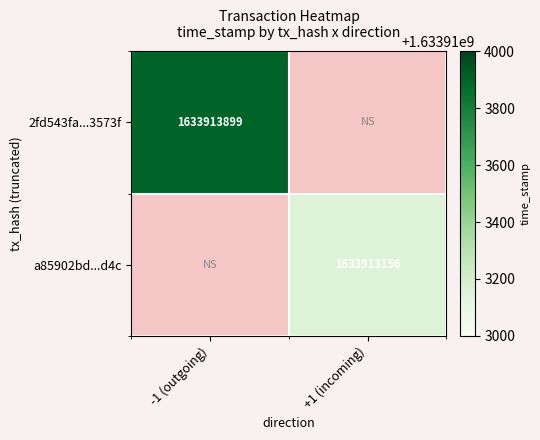

Rank the categories by a85902bdc5b67d0de3aea82c3f3e85d1ff46d4c value from lowest to highest.

0, 1